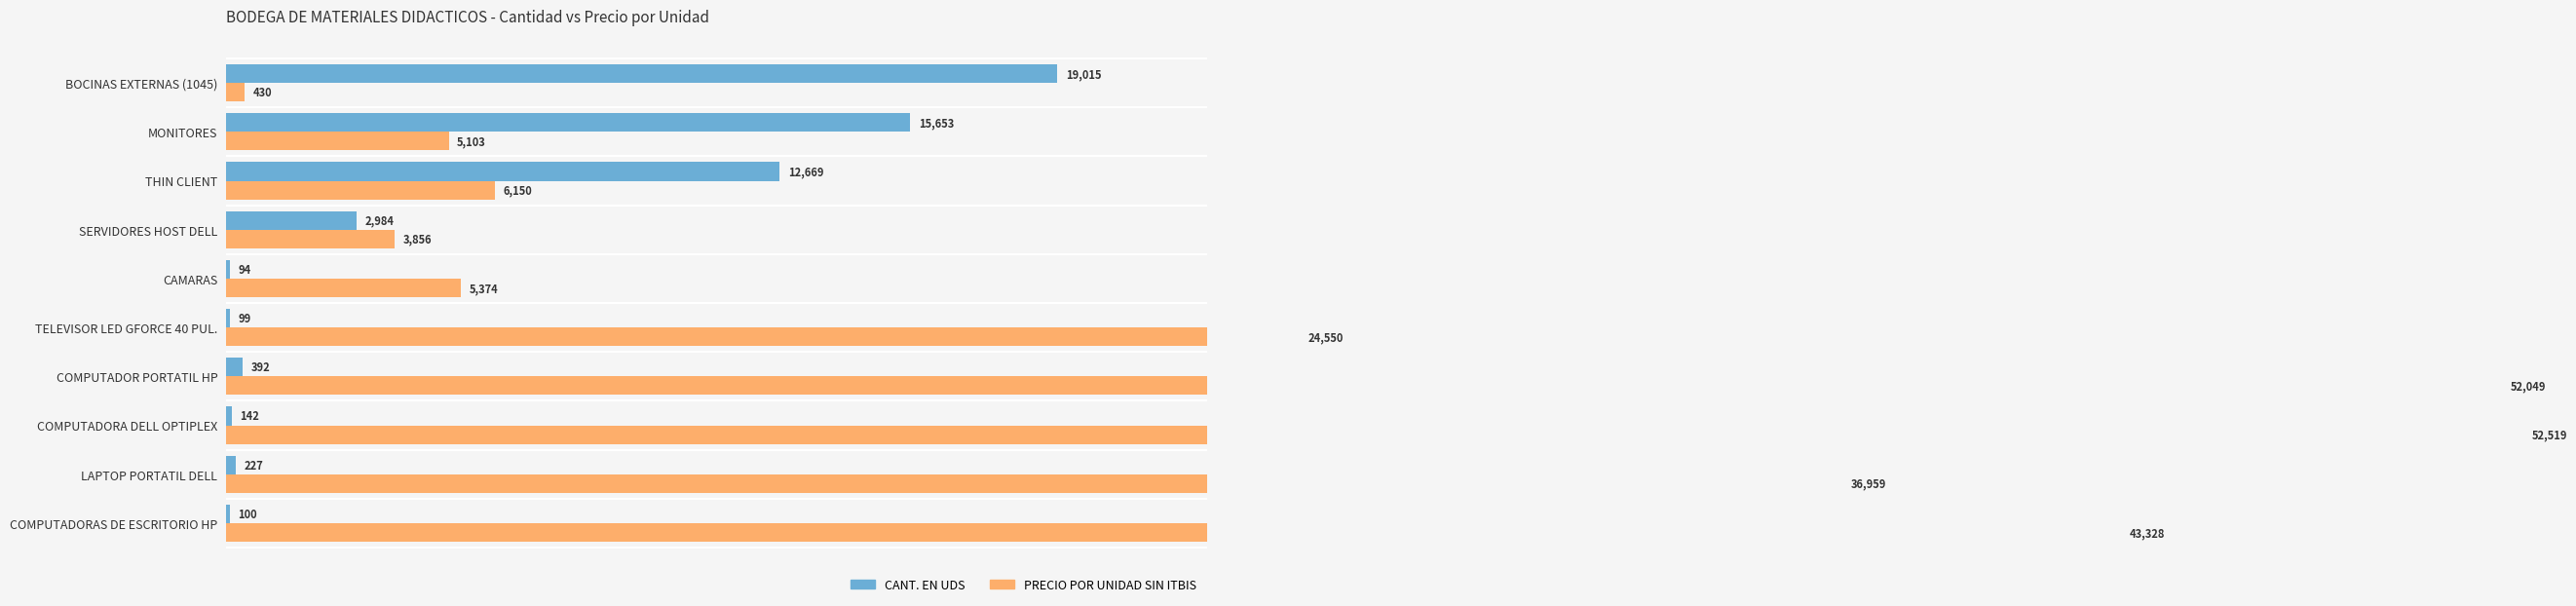

How many data points in CANT. EN UDS are above 392?

4